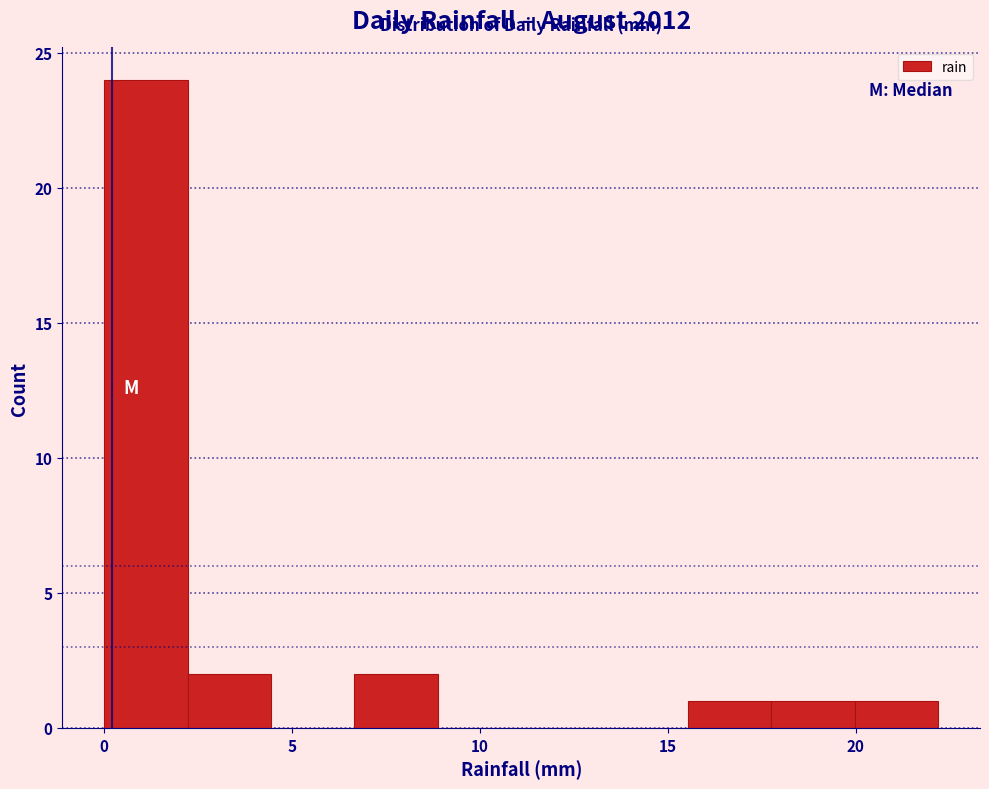

What is the height of the bar covering 2.0 to 4.5 on the x-axis? Neither the bar edges nor the heights are printed on the chart, so give them approximately, as read against the axes.

2